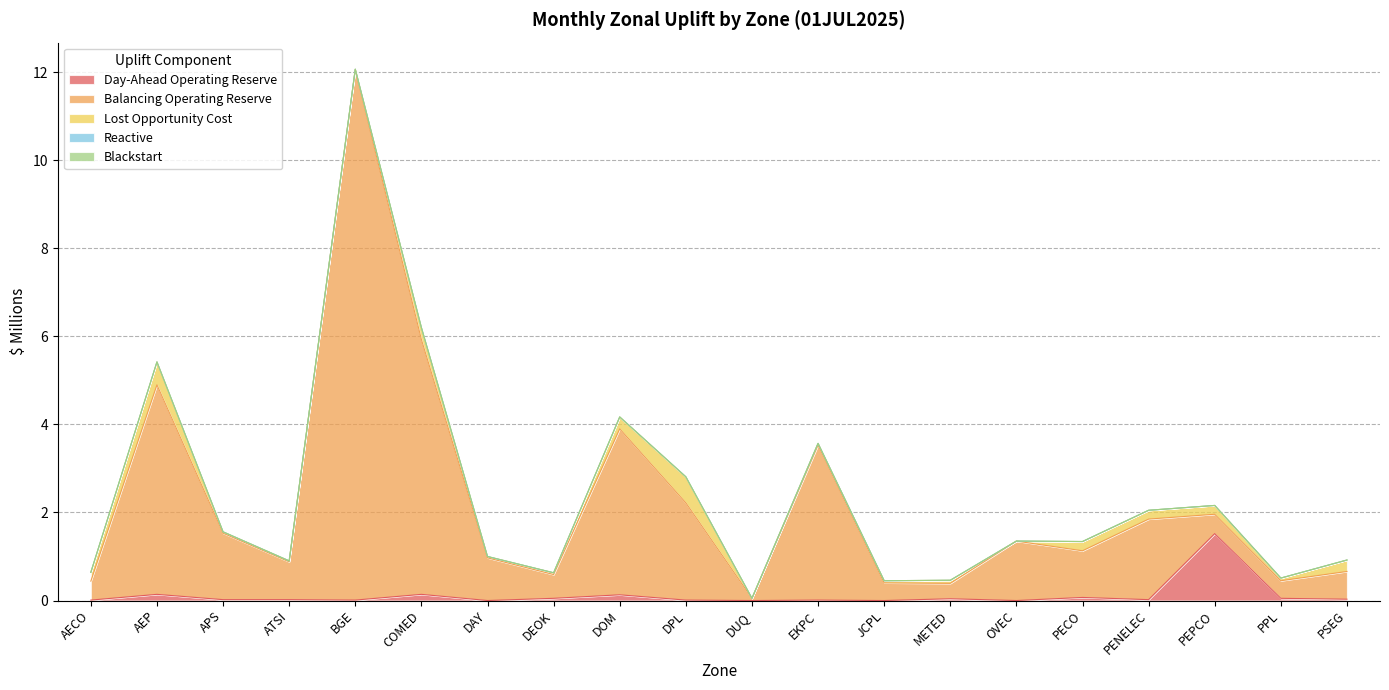

True or false: Day-Ahead Operating Reserve and Balancing Operating Reserve cross at least once.

True